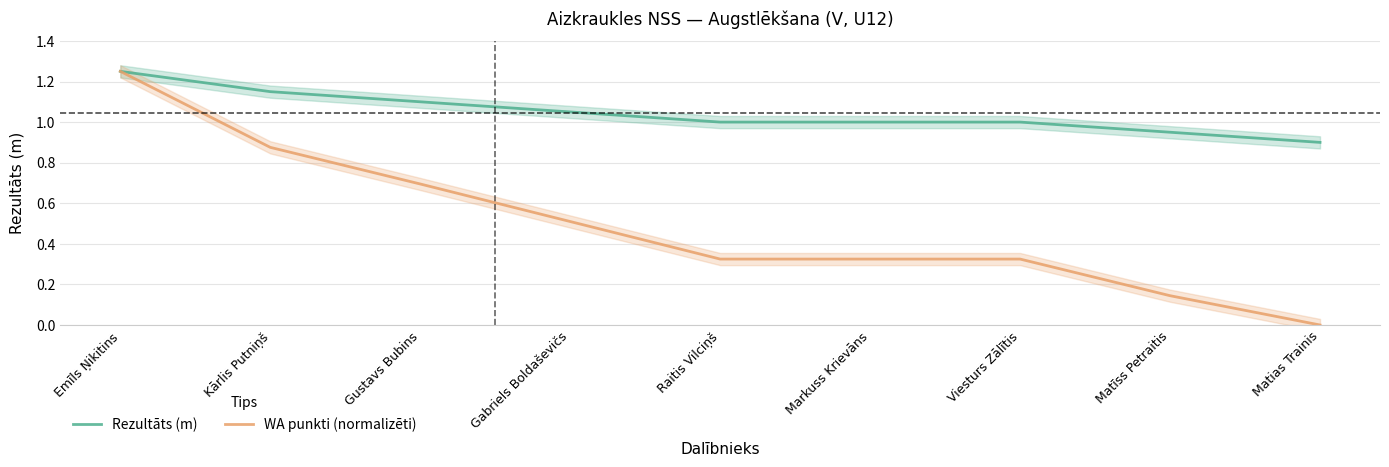

What is the value of the Rezultāts (m) point at the 1st from the left?

1.2